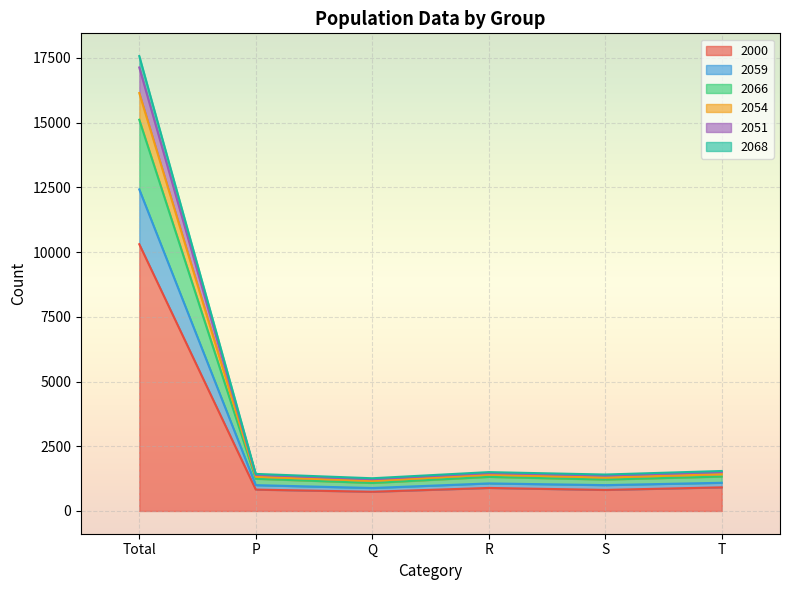

At which category is the sum across all series the highest?

Total